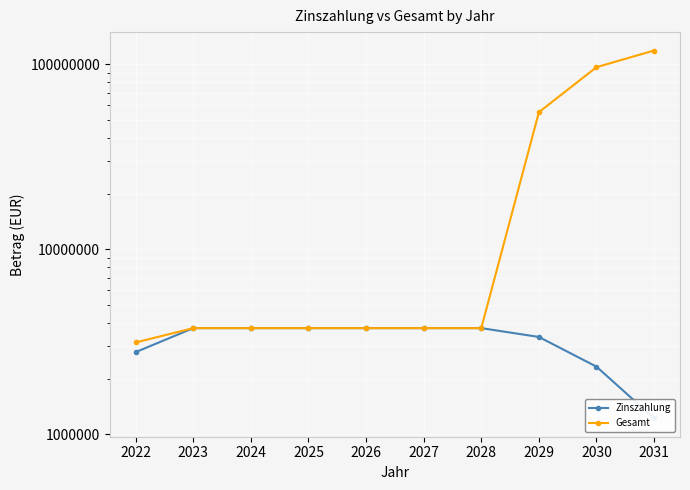

Rank the series at 2030 from highest to lowest value.

Gesamt, Zinszahlung